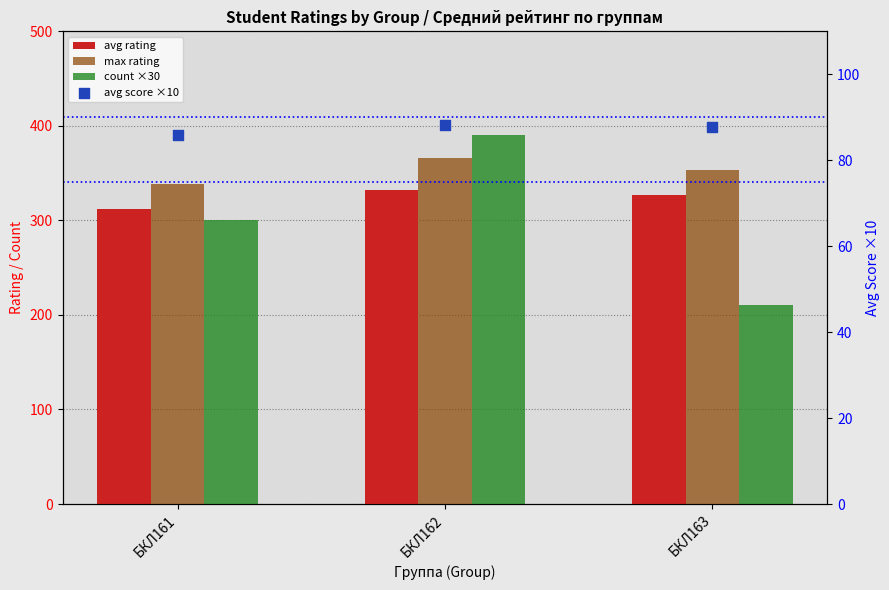

Which series has the widest spread of Y values?

count ×30